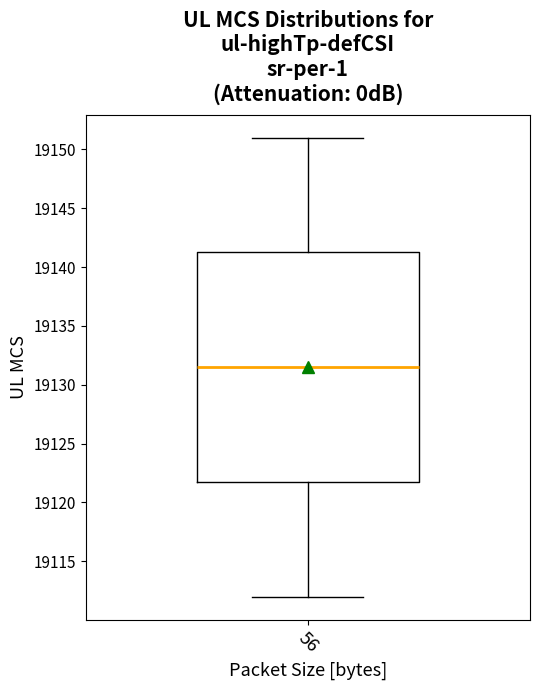

Where does the lower whisker of the box at x = 56 end on the y-axis? The values are not printed on the chart, so give them approximately, as read against the axis.

19112.0